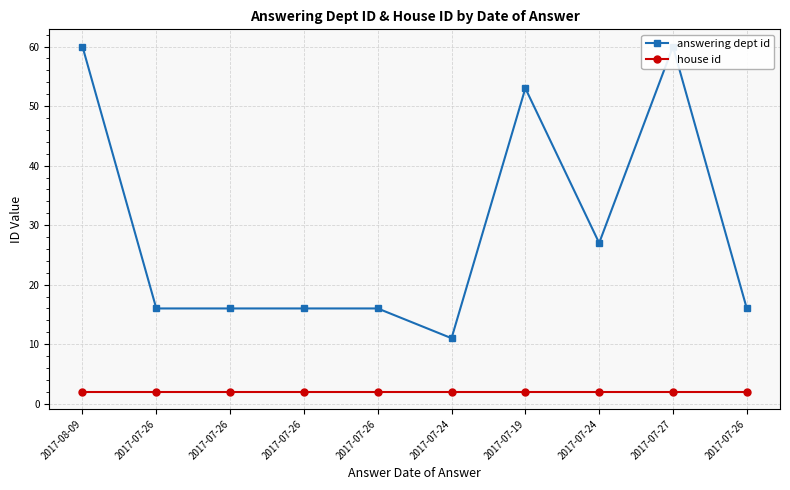

What is the approximate value of house id at 2017-07-19?

2